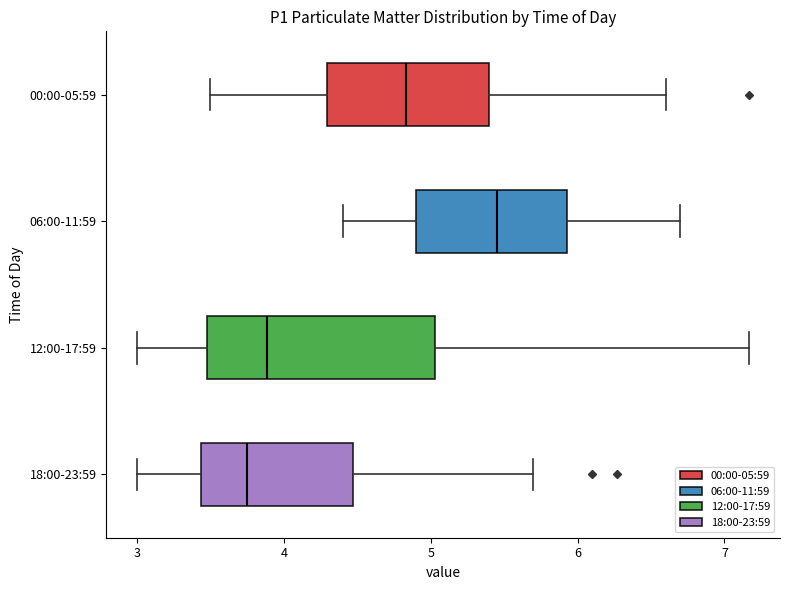

Which box's median line is the furthest to the right?

06:00-11:59